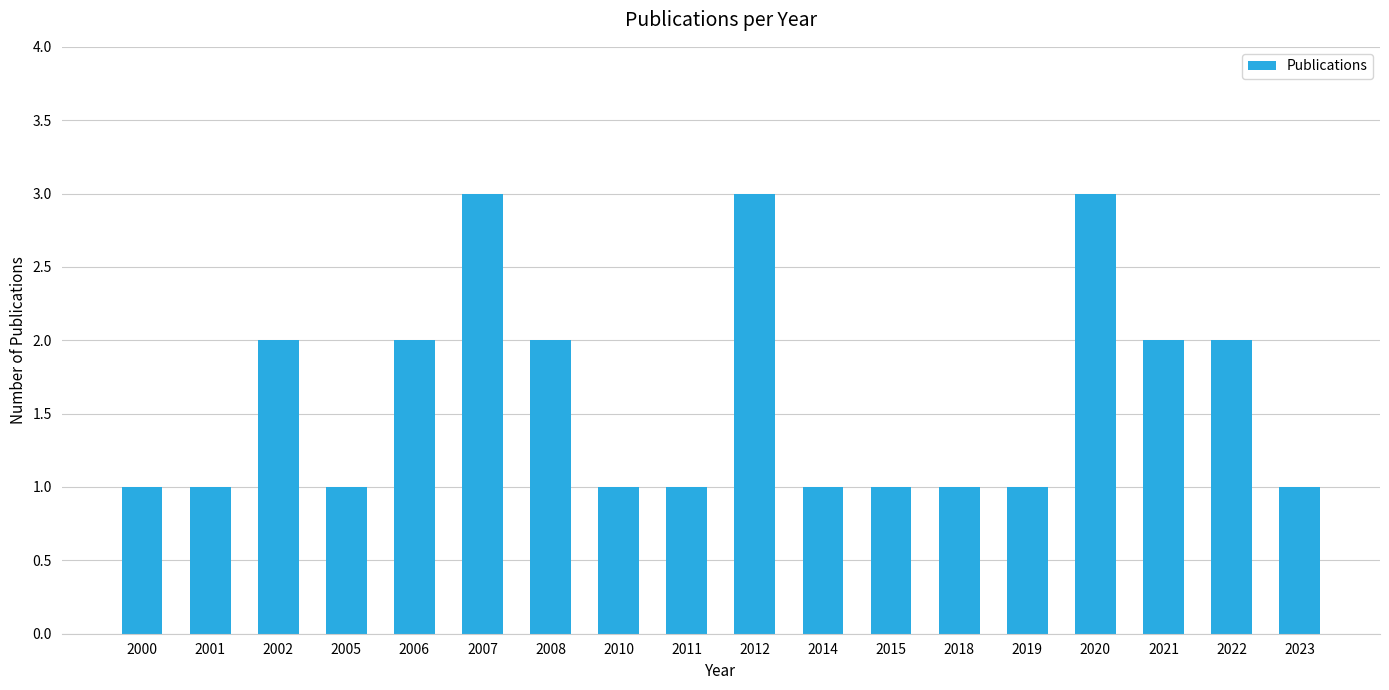

What is the smallest value displayed?

1